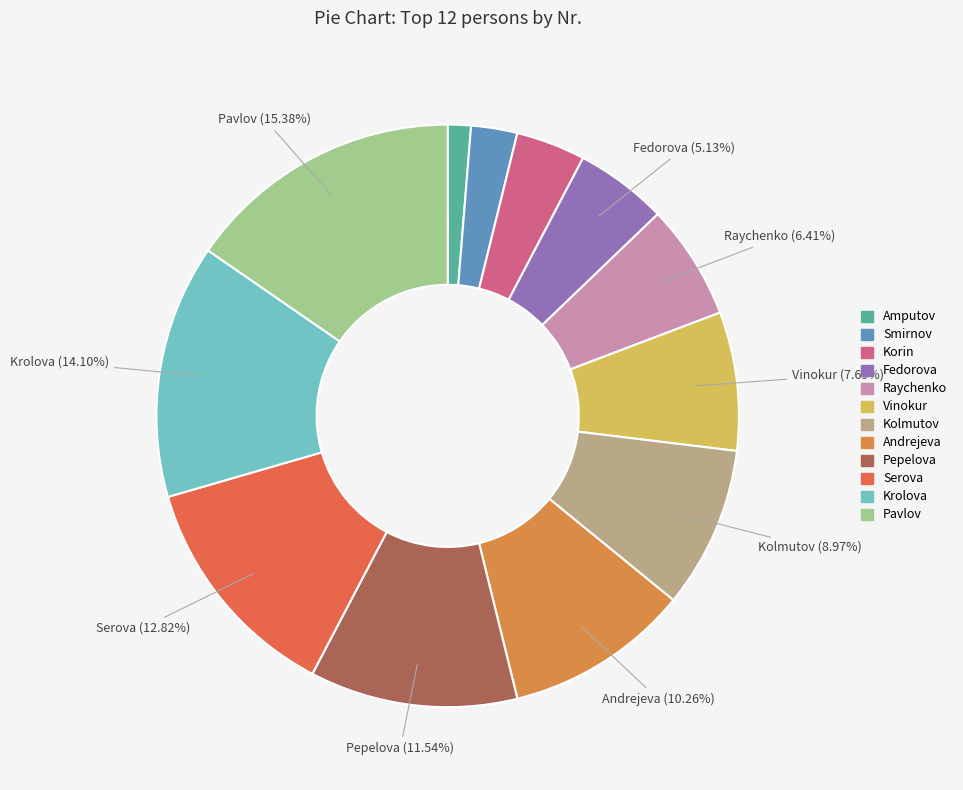

To the nearest percent, what percentage of the pie is Pavlov?

15%